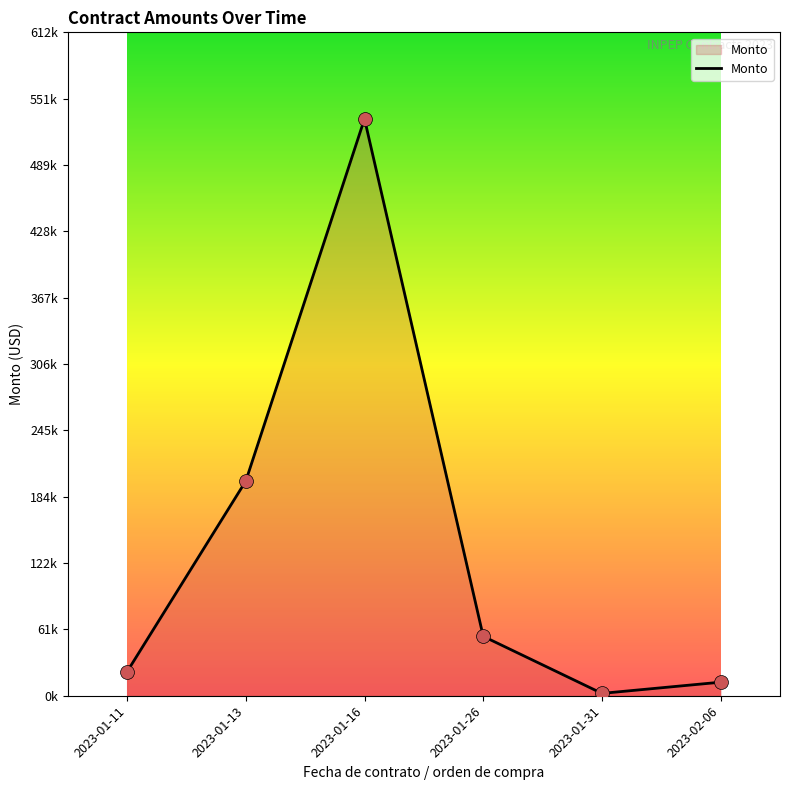

Approximately how many times larger is the value at 2023-01-26 compared to 2023-02-06?

4.4